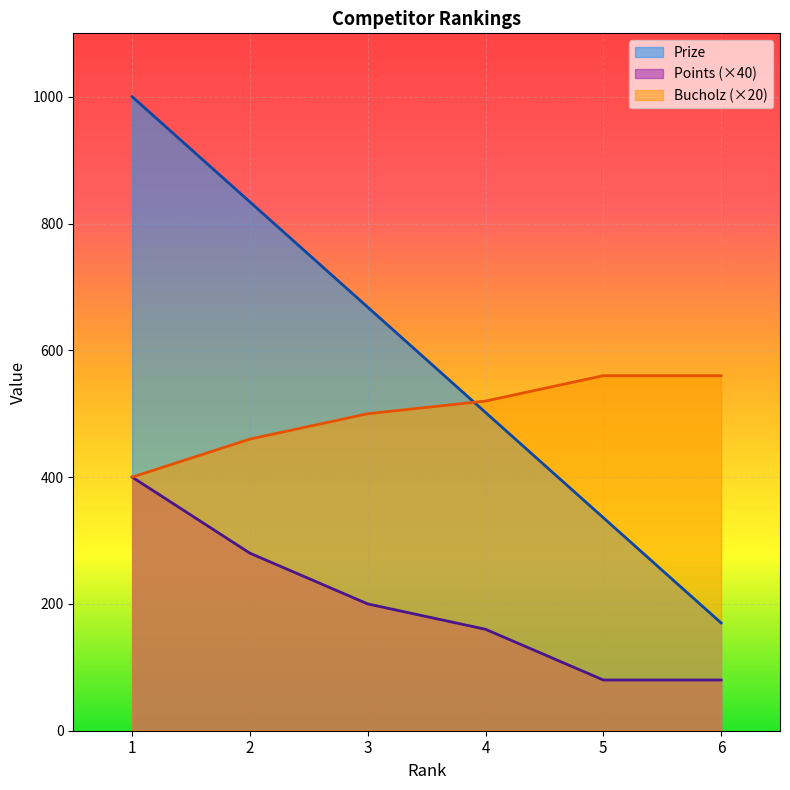

Reading right to left, transcribe all the data shown in this chart.

Prize: 170	336	502	668	834	1000
Points: 80	80	160	200	280	400
Bucholz: 560	560	520	500	460	400